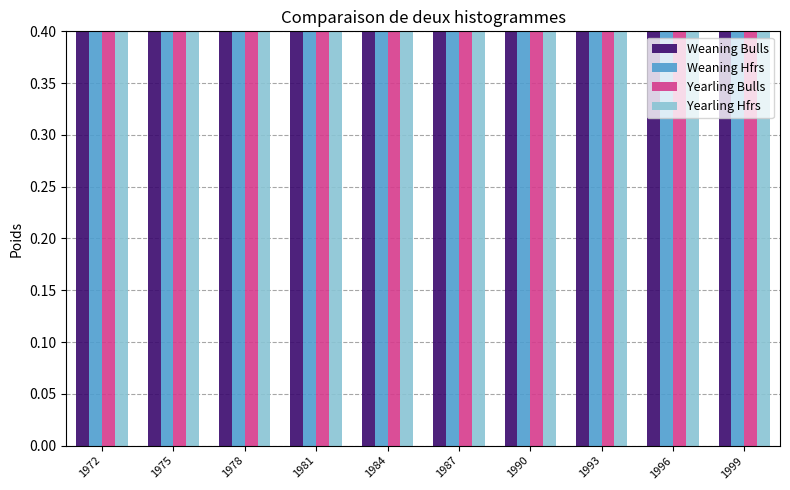

At 1990, list the series in order from largest to smallest.

Weaning Bulls, Weaning Hfrs, Yearling Hfrs, Yearling Bulls